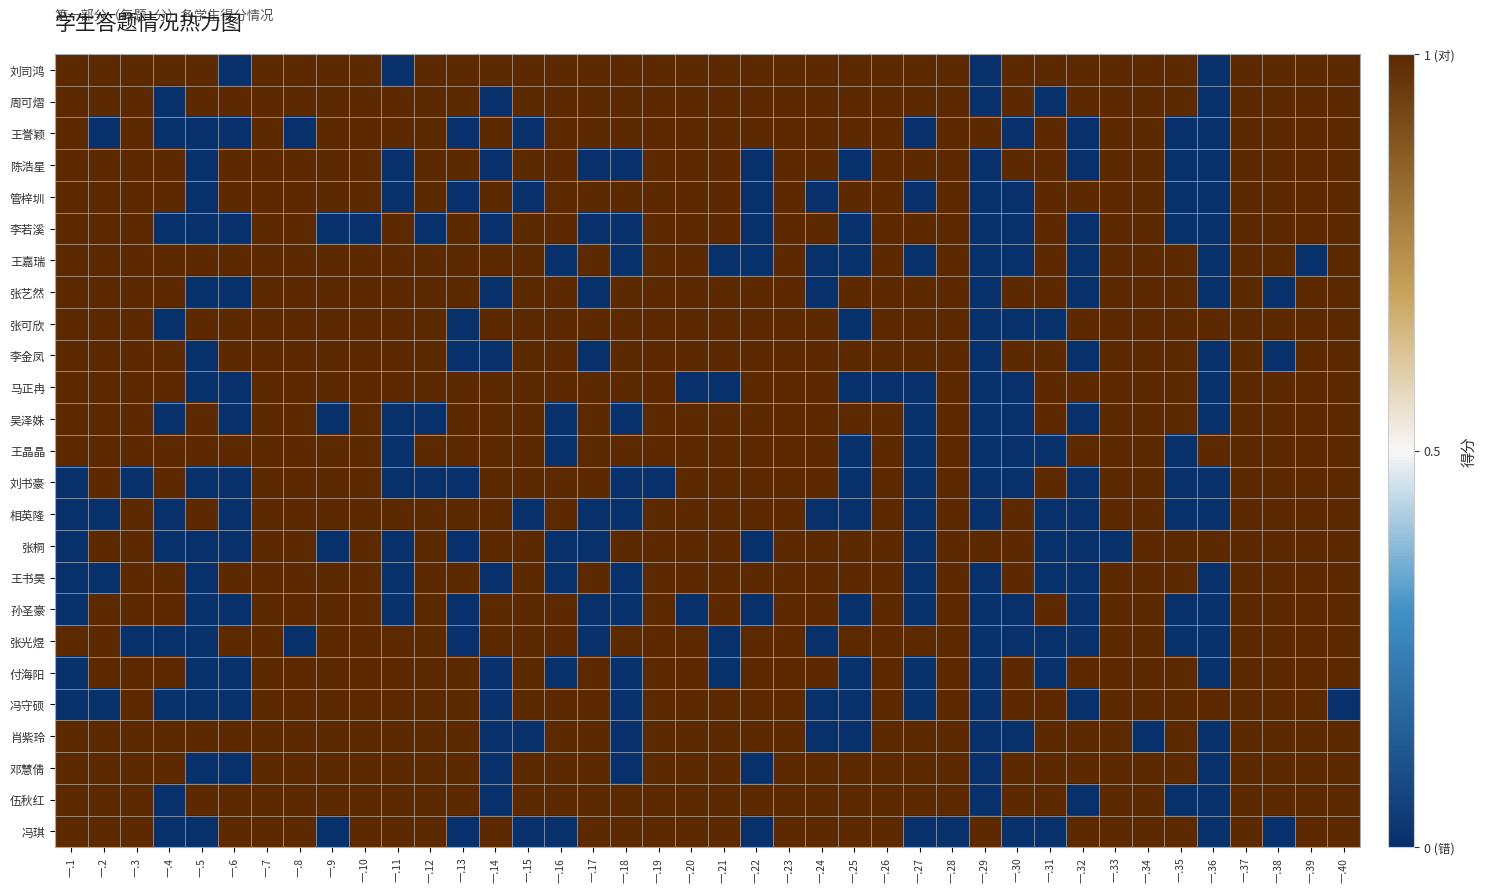

What is the difference between the highest and lowest values at 一.34?

1